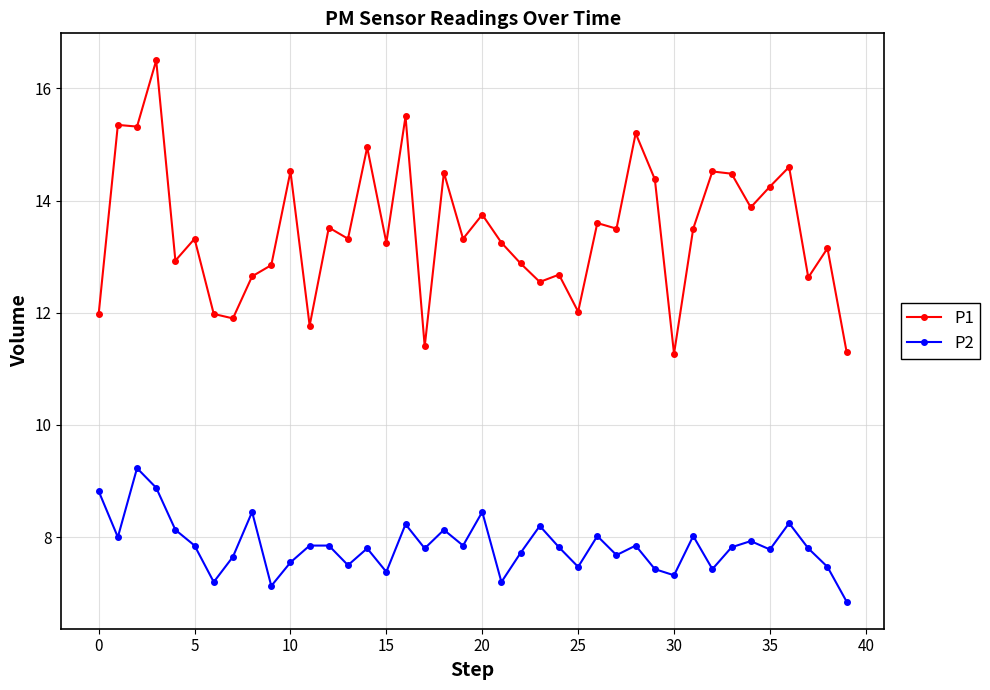

Which series has the widest spread of values?

P1